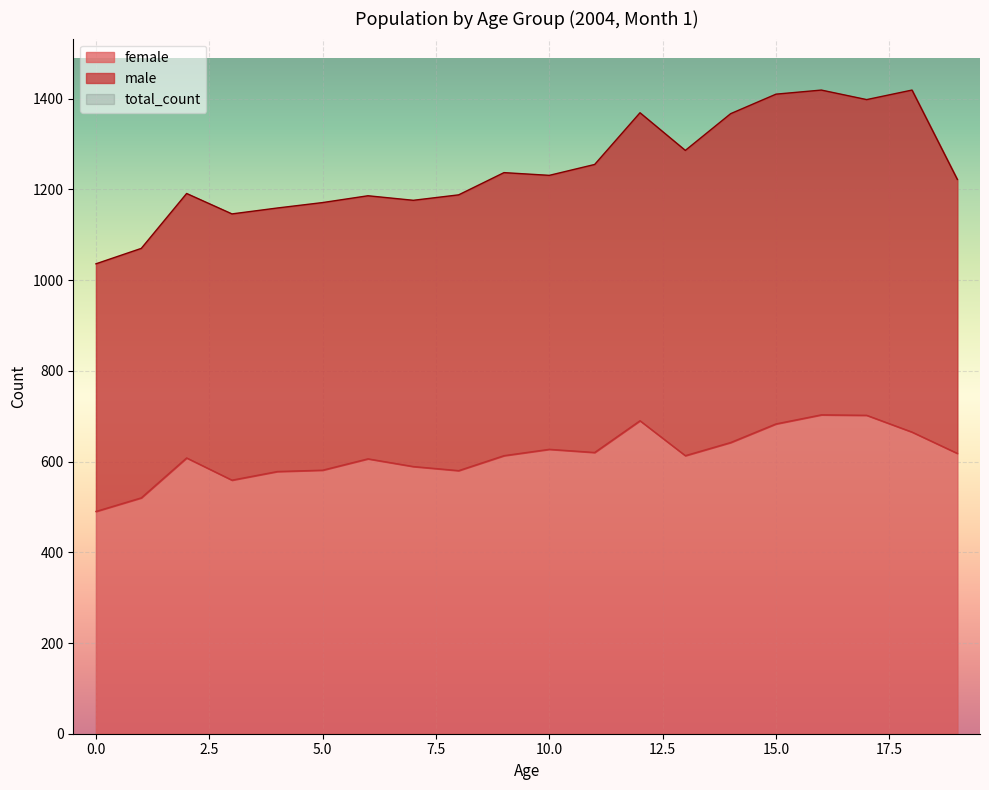

What is the lowest value of the female series?

490